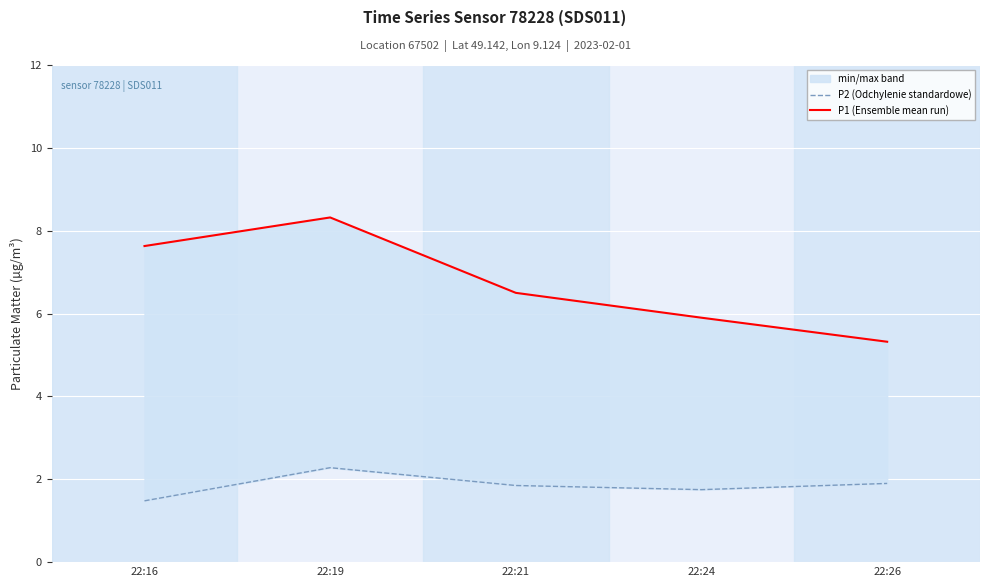

The value of P1 (Ensemble mean run) at 22:21 is 3.5. True or false?

False